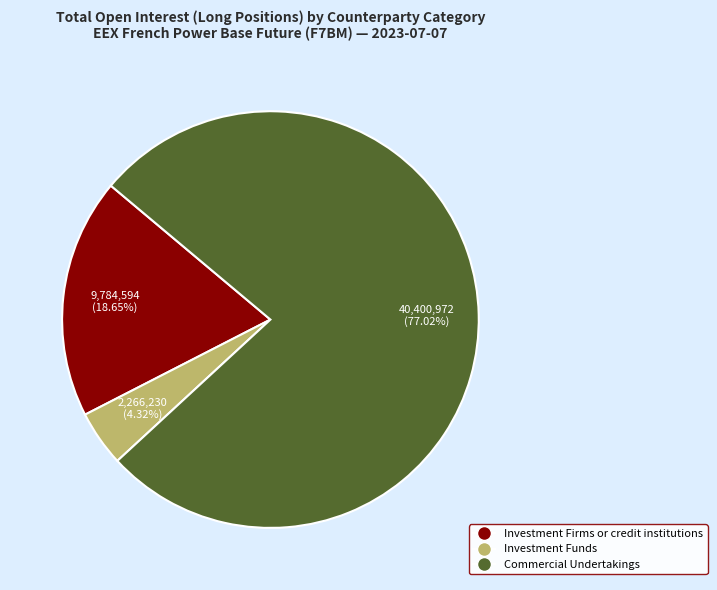

What percentage is the Commercial Undertakings slice, to the nearest percent?

77%